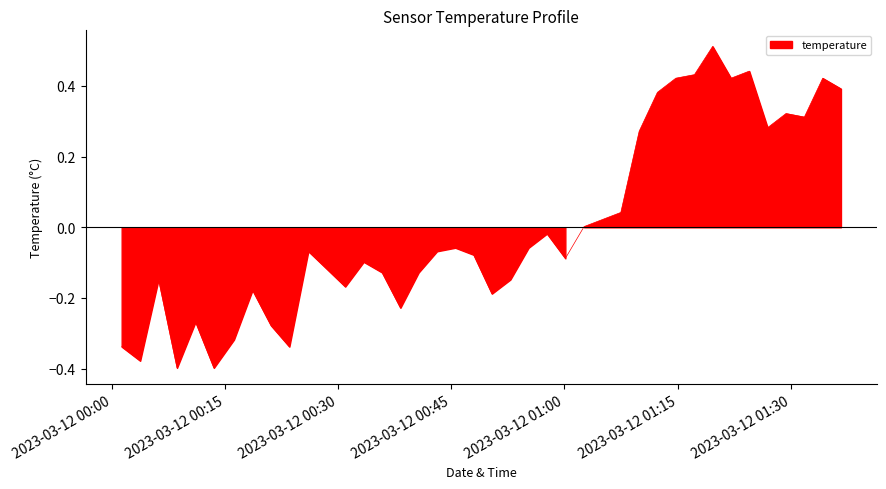

Is it true that the value at 2023-03-12T00:50:23 is -0.2?

True